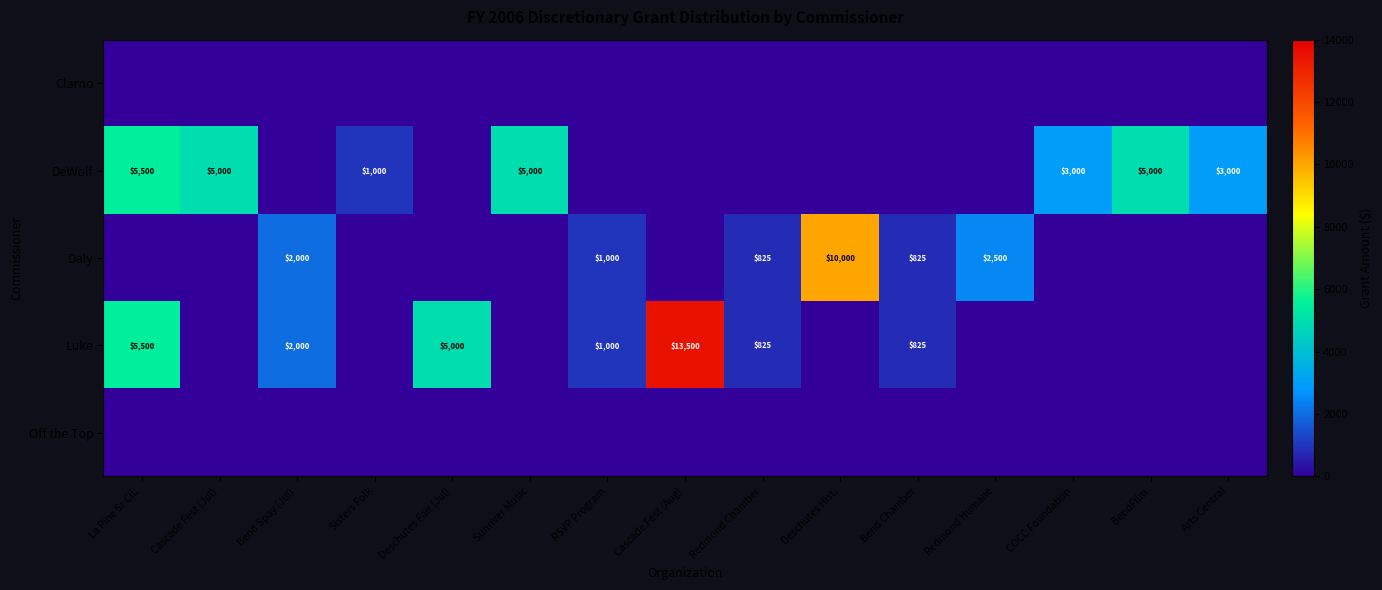

The value of Daly at Deschutes Hist. is 2621. True or false?

False